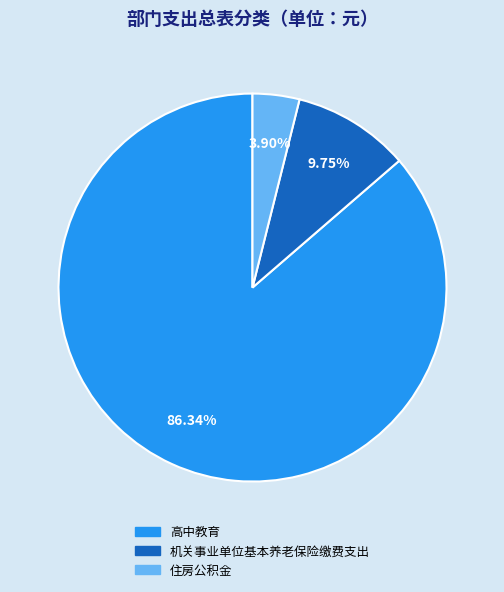

Is it true that 机关事业单位基本养老保险缴费支出 is 10% of the pie?

True